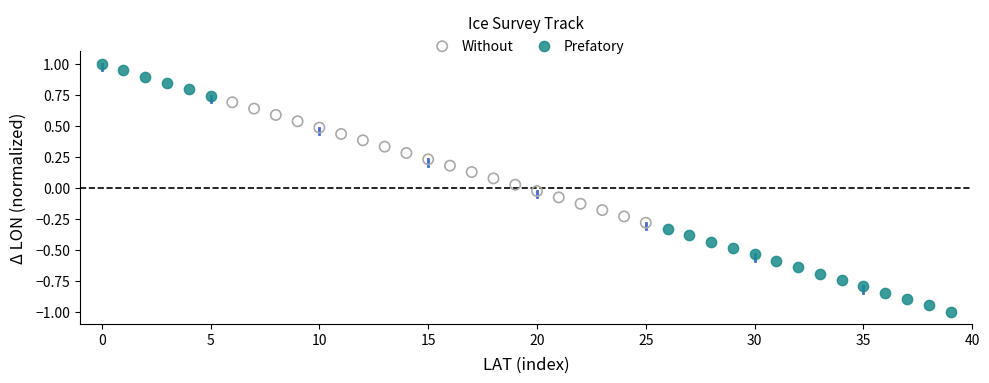

Which series contains the highest Y value?

Prefatory